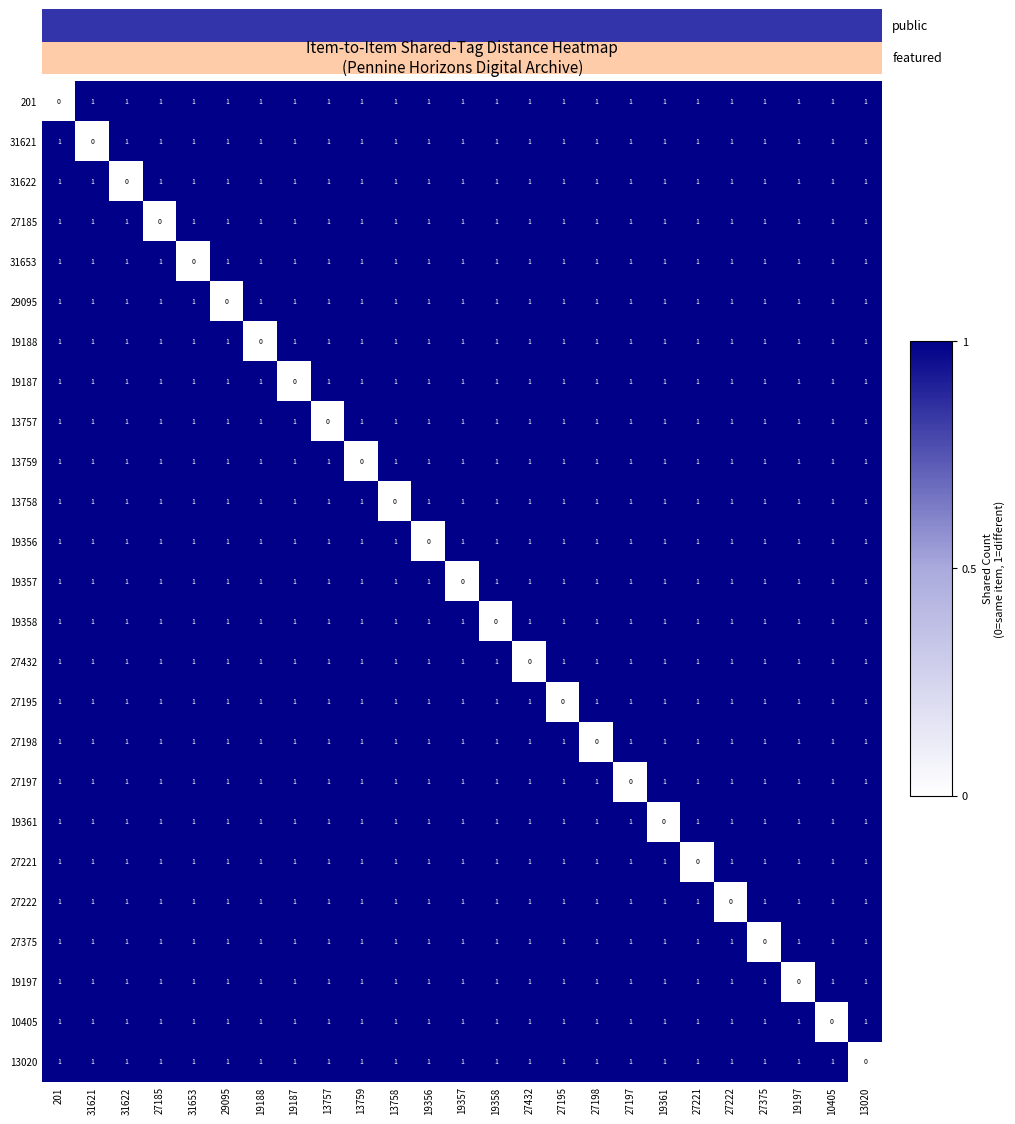

At which label is 13759 closest to 0?

13759